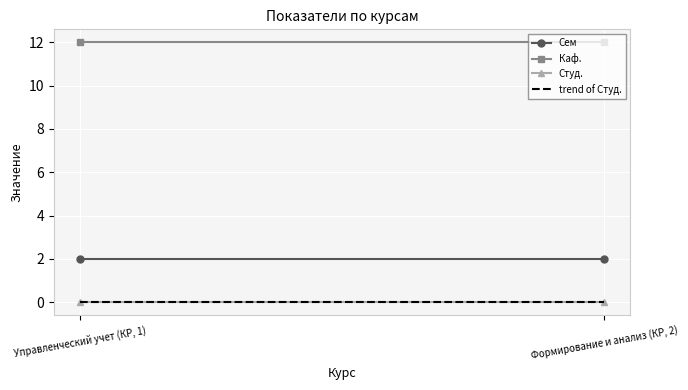

Which label corresponds to the smallest value in the chart?

Управленческий учет (КР, 1)